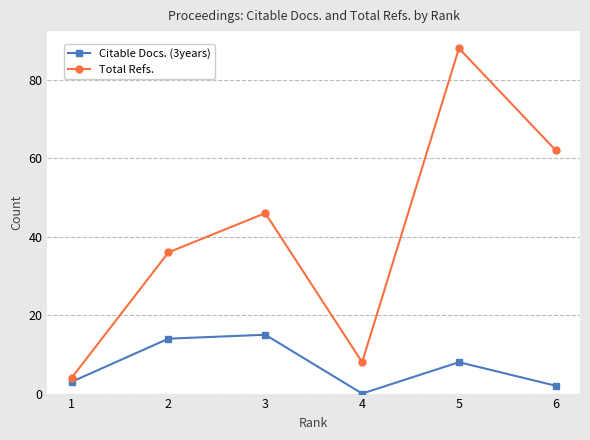

How many distinct data groups are displayed?

2